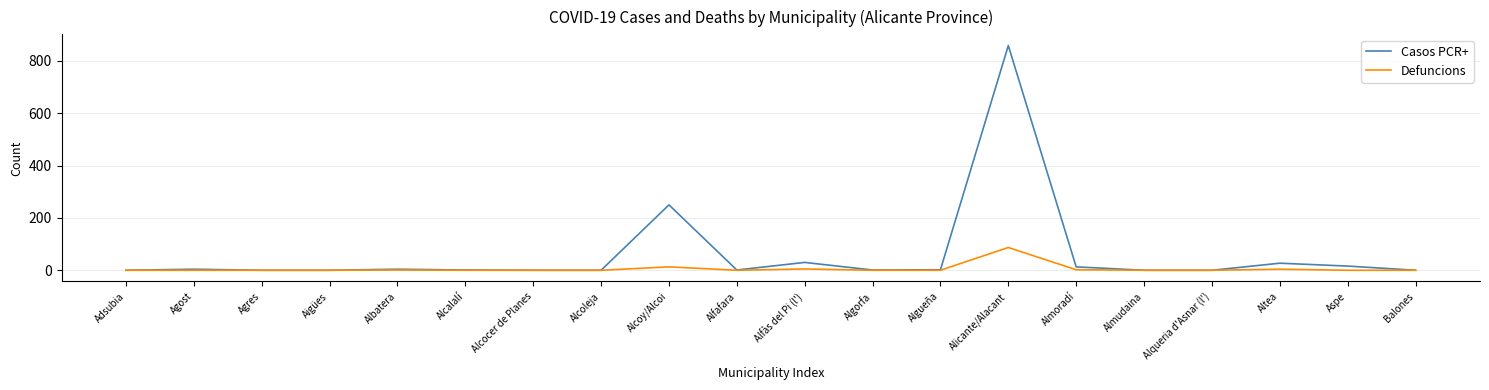

Which series has the largest total across all categories?

Casos PCR+